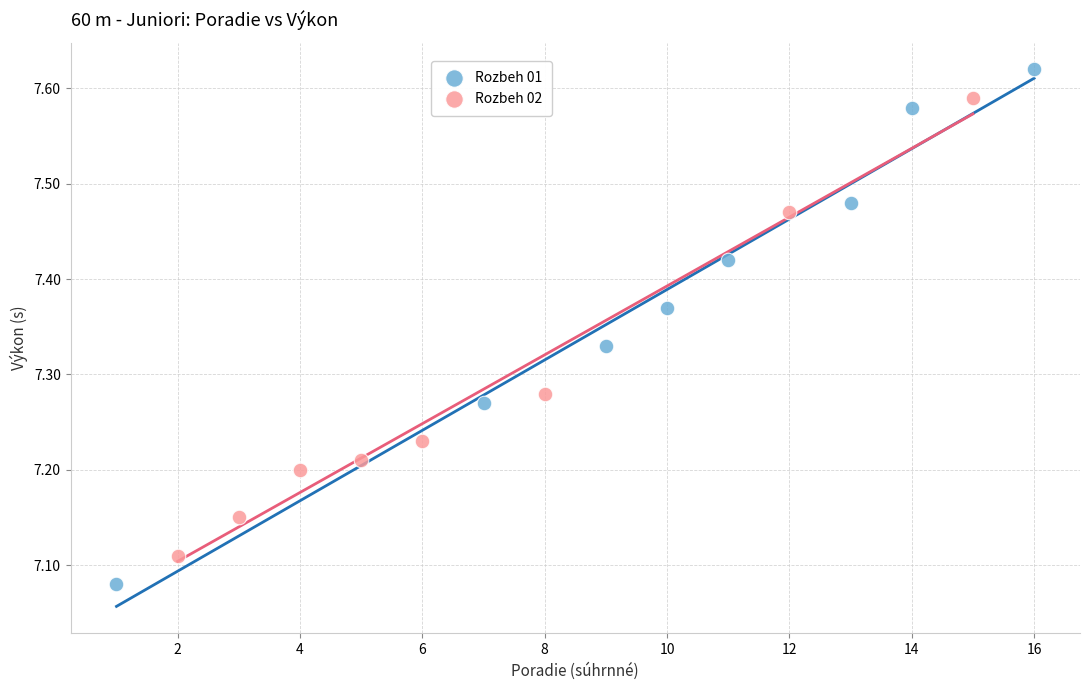

Which series has the largest Y range (max minus min)?

Rozbeh 01